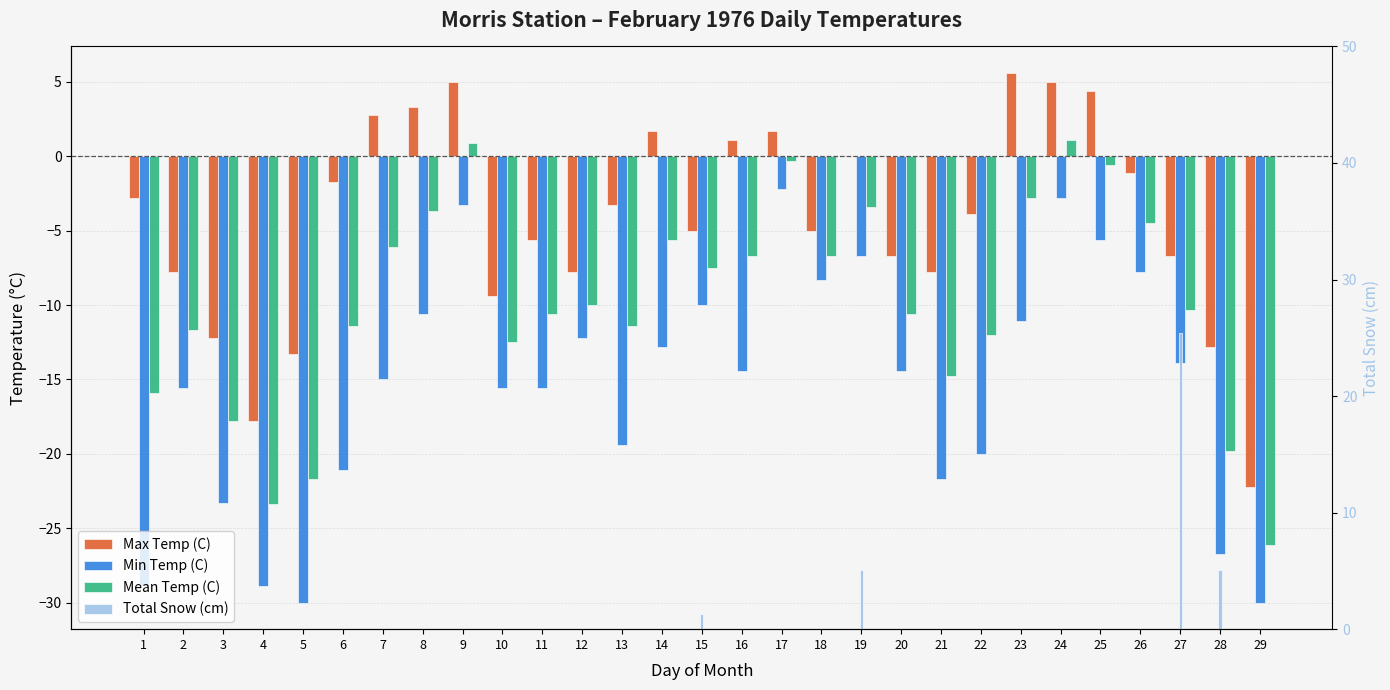

What is the difference between the second highest and minimum values in the Min Temp (C) series?

27.2